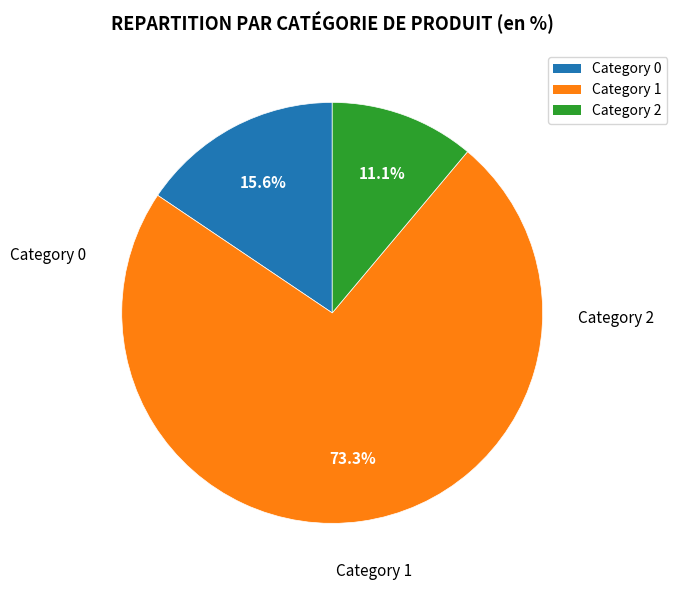

Count the number of slices in the pie.

3